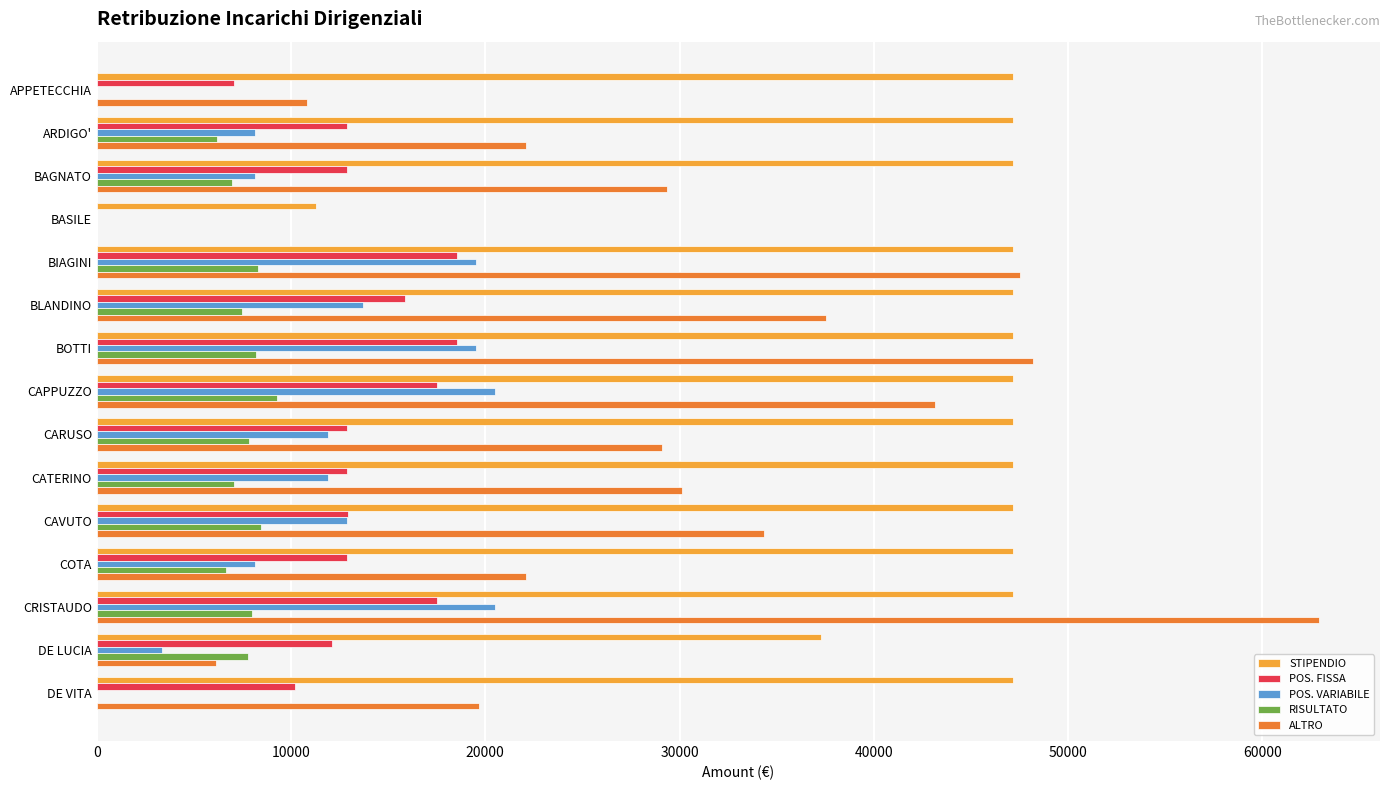

The value of STIPENDIO at CARUSO is 47168.9. True or false?

True